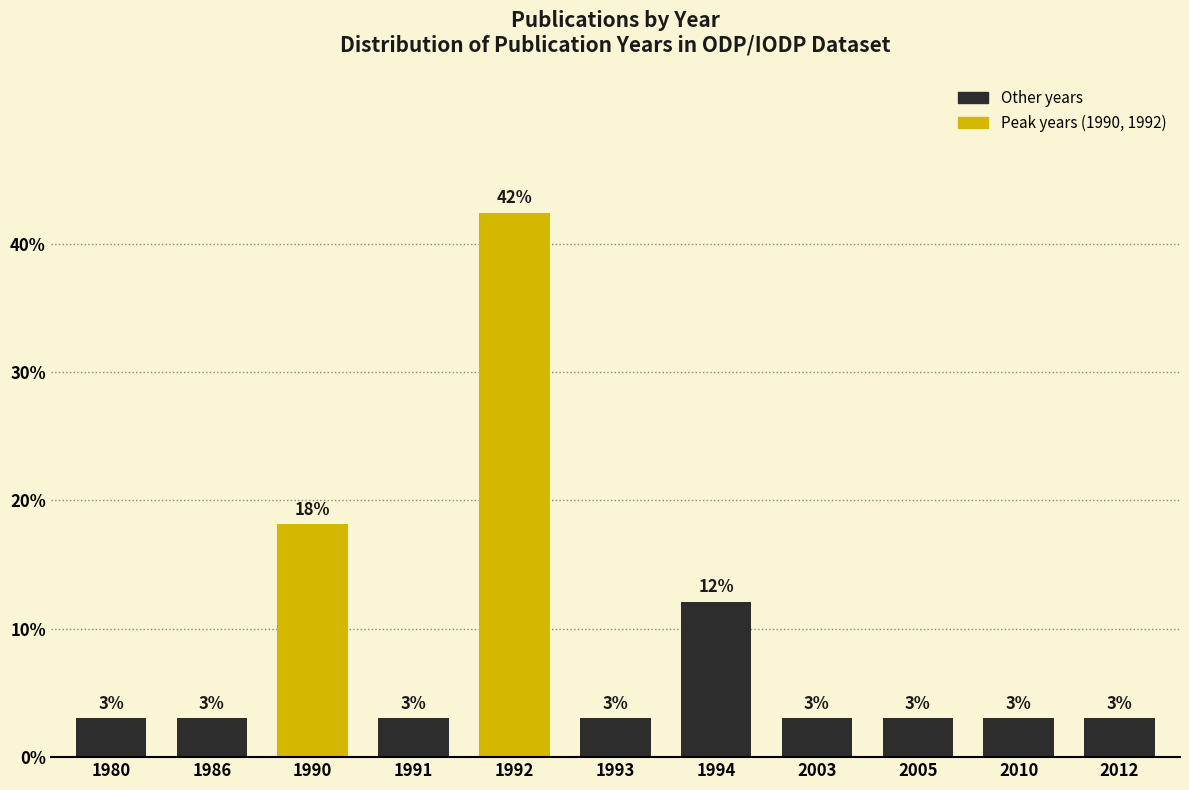

Which category has the highest value across all series?

1992